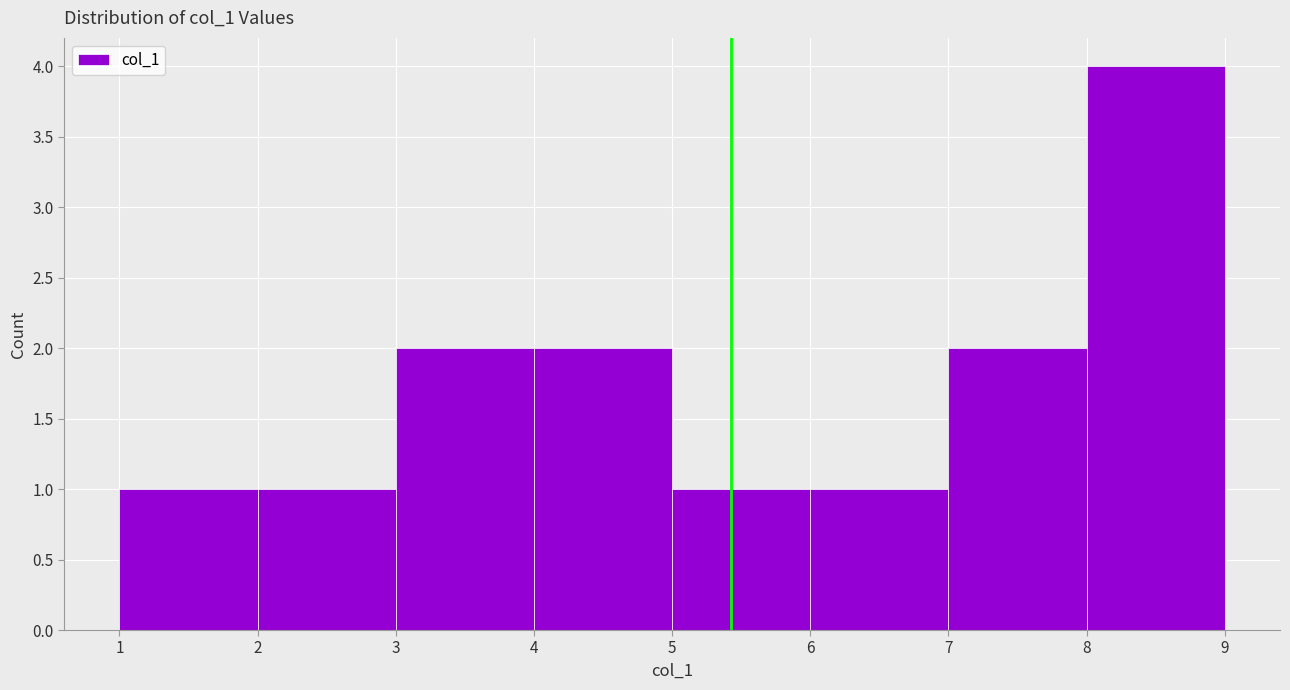

Reading left to right, list every bar in this chart as the range it spans on the x-axis followed by its height. The values are not printed on the chart, so give them approximately, as read against the axis.

1 to 2: 1
2 to 3: 1
3 to 4: 2
4 to 5: 2
5 to 6: 1
6 to 7: 1
7 to 8: 2
8 to 9: 4